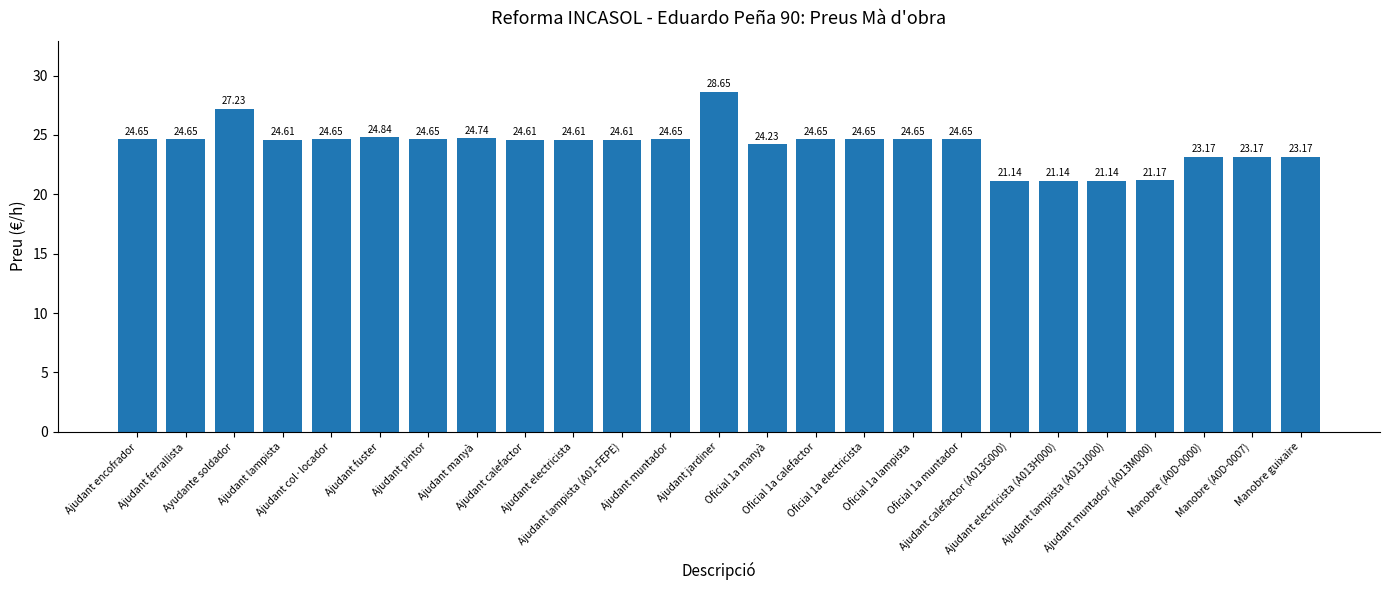

What is the difference between the maximum and minimum values?

7.5